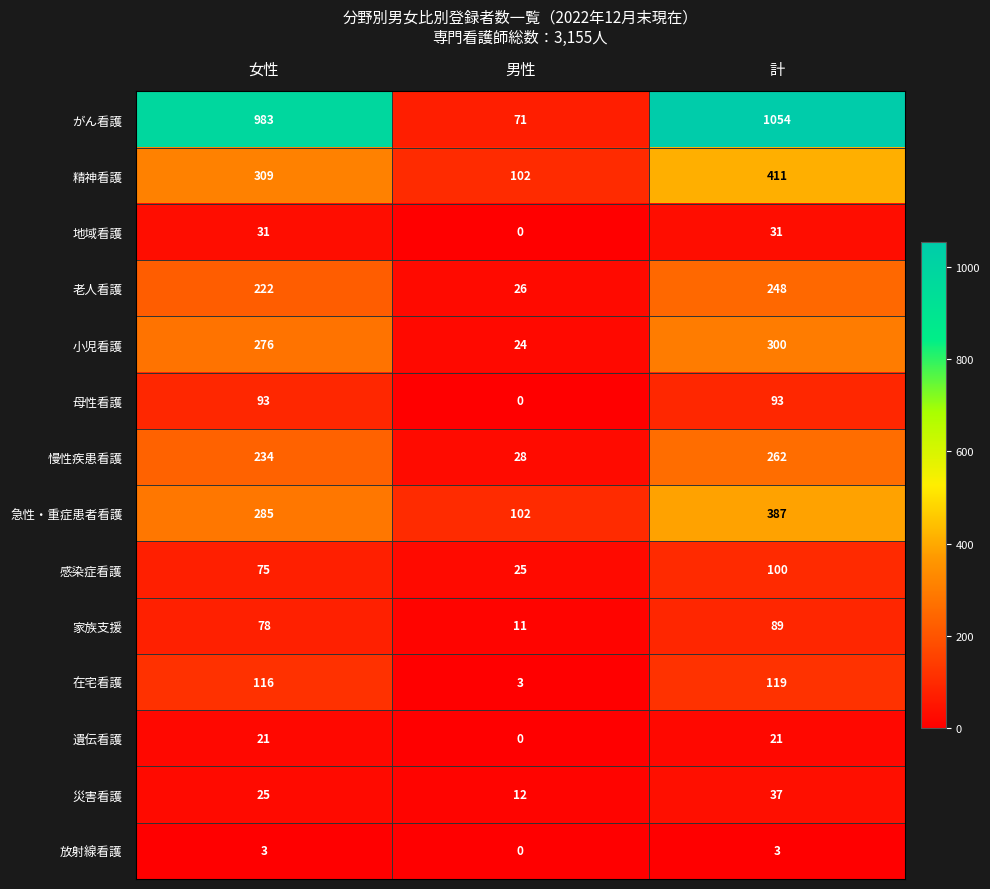

The 慢性疾患看護 series shows 262 at 計. True or false?

True